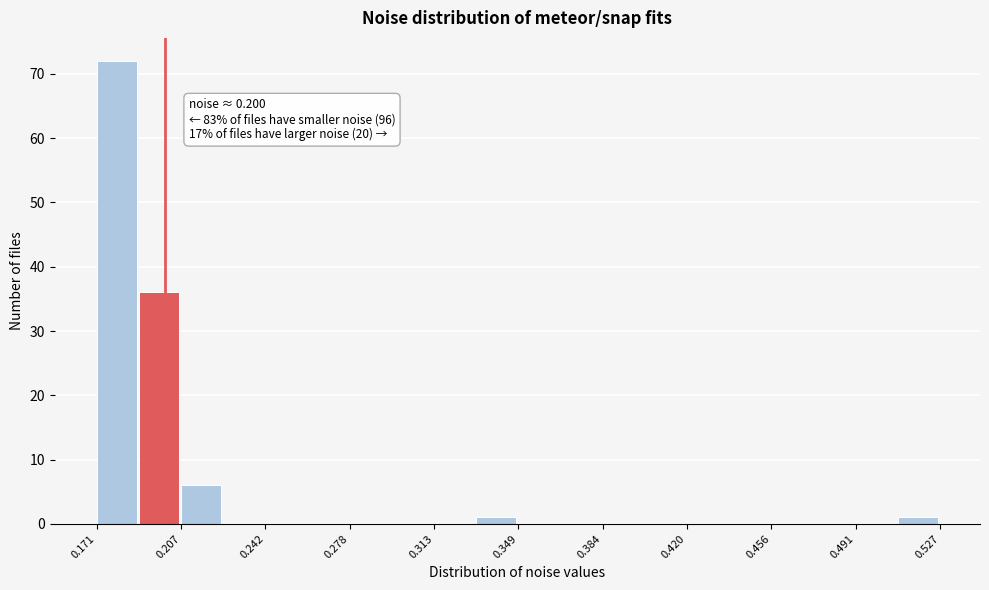

Around what value on the x-axis is the tallest bar? Give the approximate position of its centre, as read against the axis.

0.180